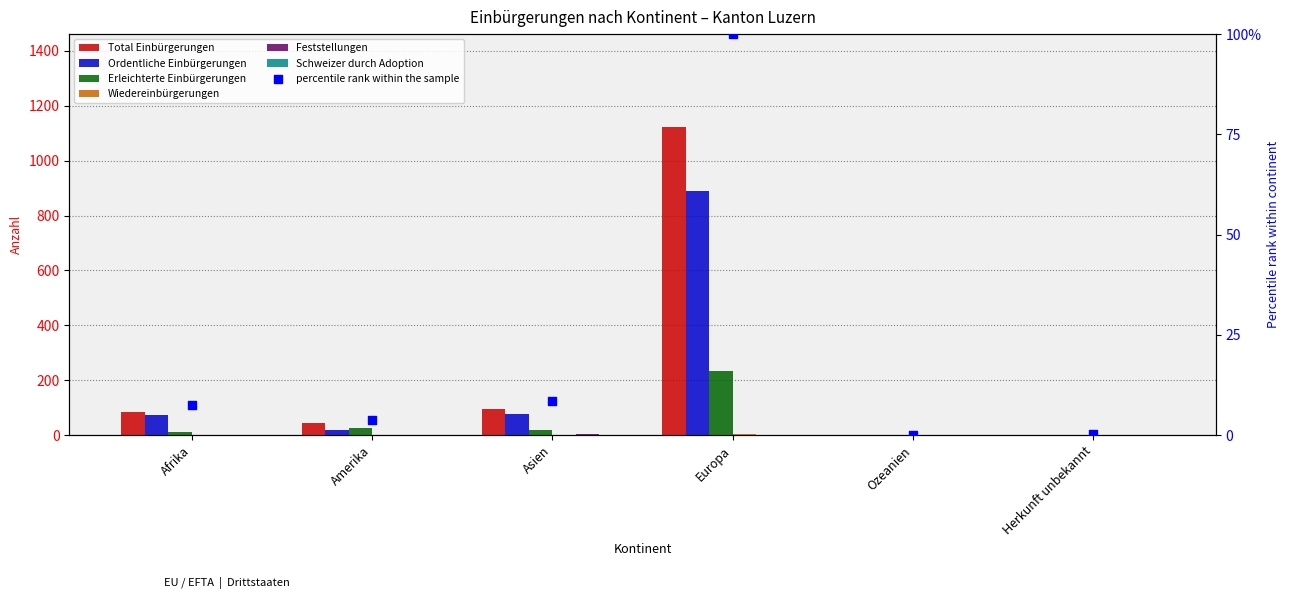

Which series has the widest spread of Y values?

Ordentliche Einbürgerungen